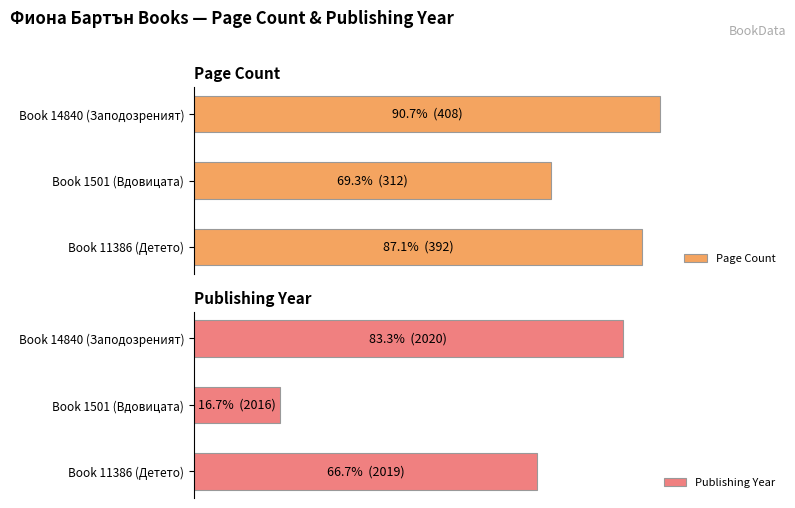

How many values in the Publishing Year series are below 66?

1